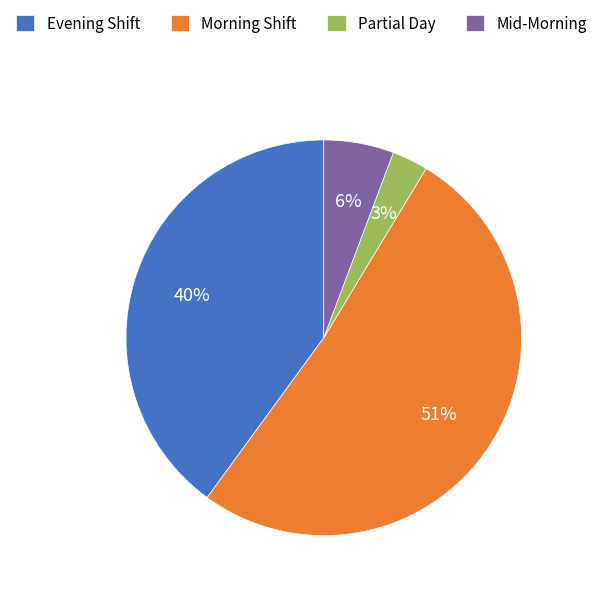

How many segments does this pie chart have?

4